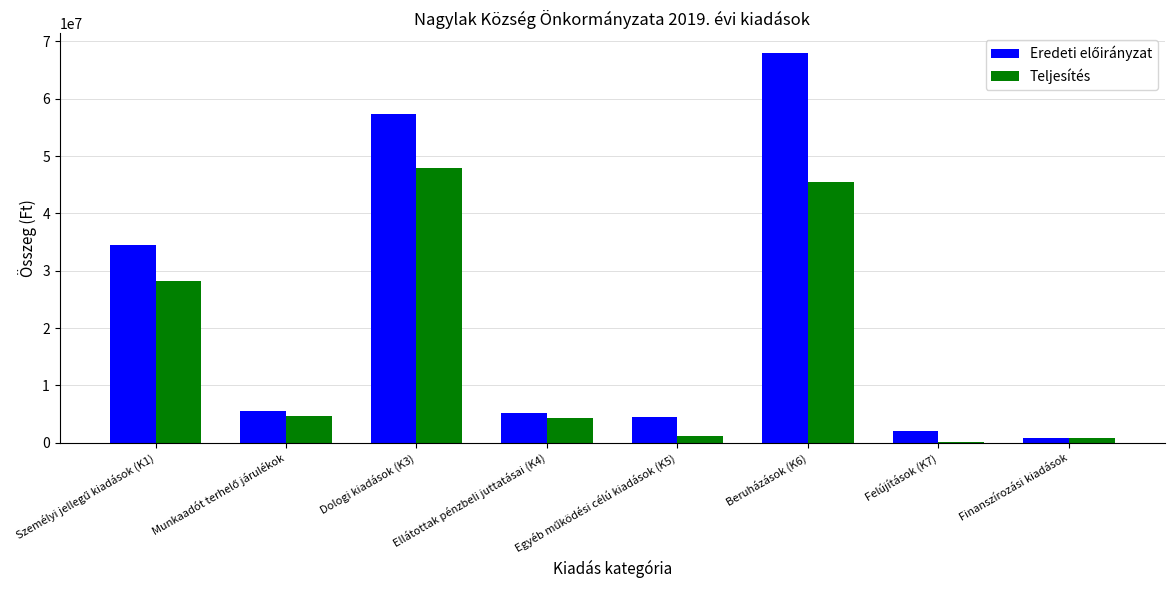

At which category is the sum across all series the highest?

Beruházások (K6)